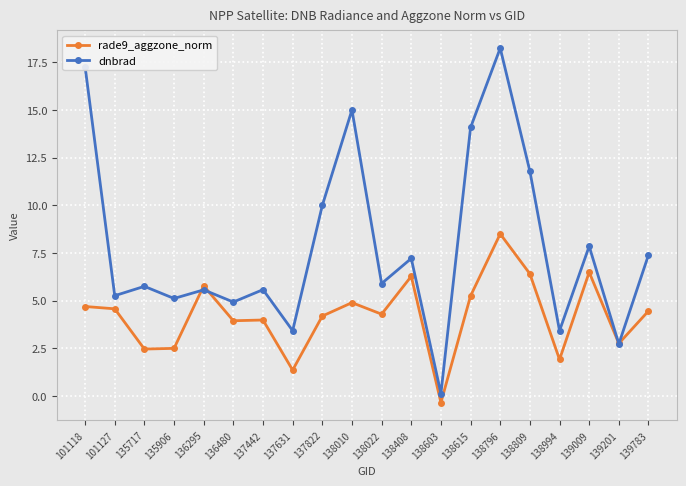

At which category does dnbrad reach its first local valley?

101127